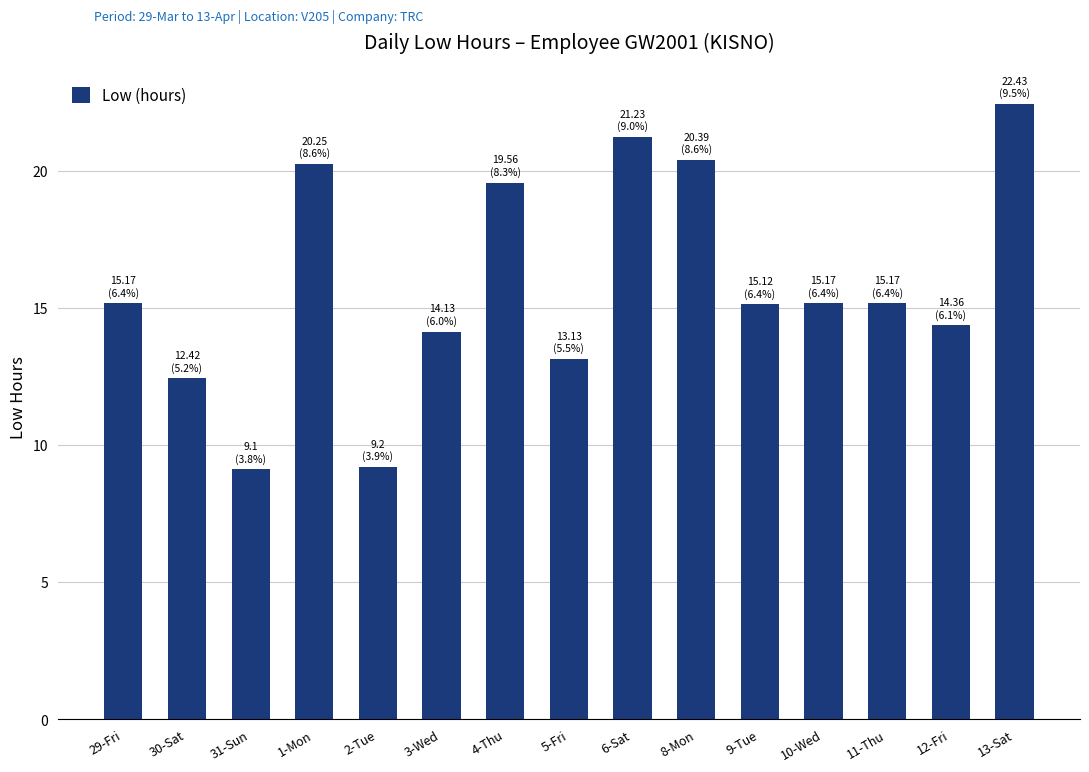

What is the difference between the second highest and second lowest values?

12.0